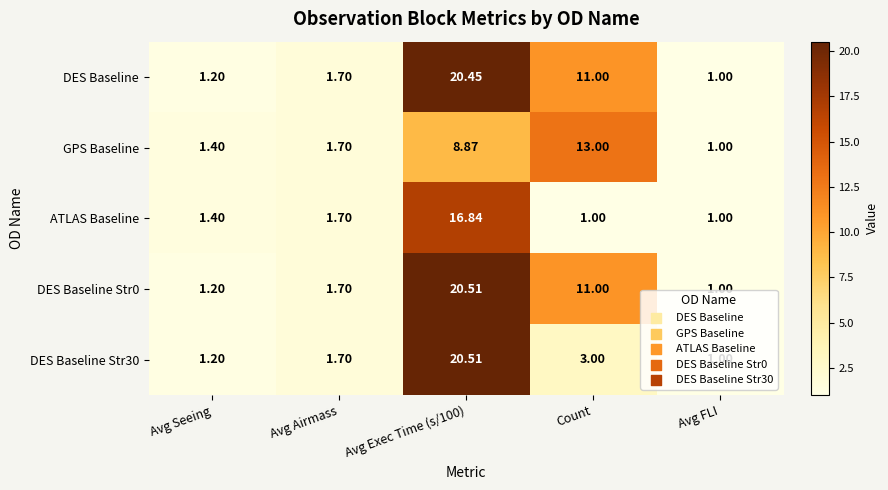

At which category is the sum across all series the highest?

Avg Exec Time (s/100)